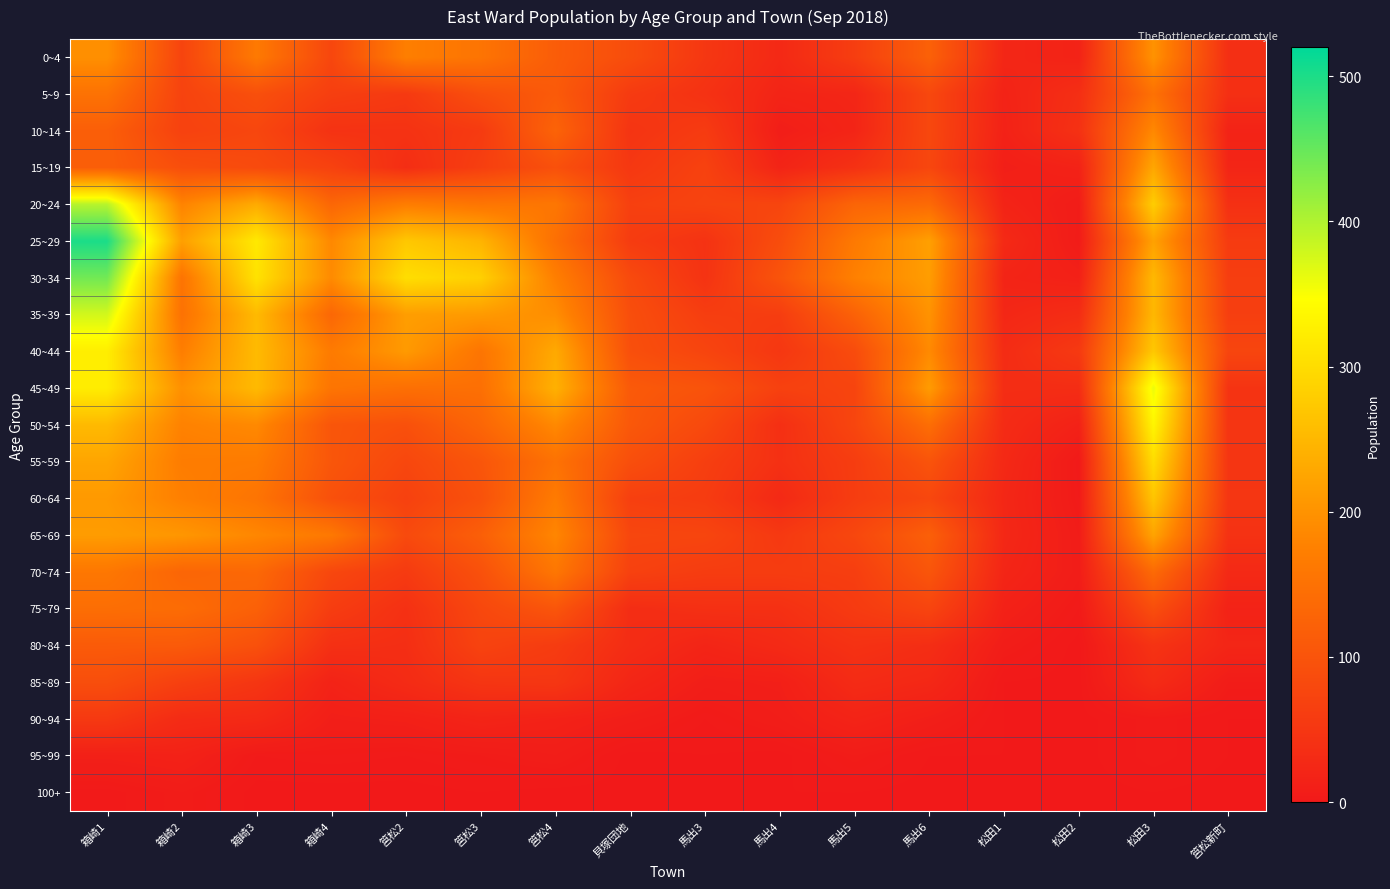

Reading left to right, extract all data points from this chart.

0~4: 箱崎1=196	箱崎2=73	箱崎3=164	箱崎4=77	筥松2=172	筥松3=155	筥松4=115	貝塚団地=88	馬出3=51	馬出4=27	馬出5=62	馬出6=122	松田1=23	松田2=17	松田3=200	筥松新町=37
5~9: 箱崎1=151	箱崎2=71	箱崎3=92	箱崎4=64	筥松2=55	筥松3=92	筥松4=111	貝塚団地=57	馬出3=42	馬出4=19	馬出5=22	馬出6=79	松田1=17	松田2=37	松田3=150	筥松新町=38
10~14: 箱崎1=118	箱崎2=69	箱崎3=77	箱崎4=43	筥松2=43	筥松3=57	筥松4=126	貝塚団地=46	馬出3=58	馬出4=8	馬出5=20	馬出6=79	松田1=15	松田2=41	松田3=186	筥松新町=17
15~19: 箱崎1=118	箱崎2=91	箱崎3=84	箱崎4=69	筥松2=35	筥松3=64	筥松4=94	貝塚団地=52	馬出3=69	馬出4=19	馬出5=41	馬出6=77	松田1=10	松田2=16	松田3=227	筥松新町=21
20~24: 箱崎1=395	箱崎2=179	箱崎3=233	箱崎4=132	筥松2=170	筥松3=157	筥松4=159	貝塚団地=66	馬出3=72	馬出4=75	馬出5=129	馬出6=138	松田1=18	松田2=6	松田3=279	筥松新町=39
25~29: 箱崎1=501	箱崎2=217	箱崎3=317	箱崎4=186	筥松2=272	筥松3=245	筥松4=147	貝塚団地=59	馬出3=43	馬出4=88	馬出5=164	馬出6=218	松田1=28	松田2=5	松田3=220	筥松新町=58
30~34: 箱崎1=442	箱崎2=154	箱崎3=308	箱崎4=189	筥松2=302	筥松3=283	筥松4=172	貝塚団地=83	馬出3=44	馬出4=100	馬出5=175	馬出6=214	松田1=19	松田2=13	松田3=251	筥松新町=62
35~39: 箱崎1=377	箱崎2=151	箱崎3=253	箱崎4=133	筥松2=215	筥松3=210	筥松4=193	貝塚団地=90	馬出3=62	馬出4=61	馬出5=123	馬出6=200	松田1=24	松田2=34	松田3=250	筥松新町=64
40~44: 箱崎1=324	箱崎2=171	箱崎3=254	箱崎4=166	筥松2=210	筥松3=156	筥松4=231	貝塚団地=92	馬出3=74	馬出4=51	馬出5=86	馬出6=188	松田1=32	松田2=55	松田3=272	筥松新町=75
45~49: 箱崎1=322	箱崎2=197	箱崎3=253	箱崎4=156	筥松2=147	筥松3=147	筥松4=241	貝塚団地=110	馬出3=99	馬出4=68	馬出5=73	馬出6=212	松田1=34	松田2=34	松田3=360	筥松新町=45
50~54: 箱崎1=253	箱崎2=177	箱崎3=187	箱崎4=103	筥松2=94	筥松3=131	筥松4=187	貝塚団地=107	馬出3=82	馬出4=38	馬出5=76	馬出6=144	松田1=31	松田2=15	松田3=334	筥松新町=47
55~59: 箱崎1=225	箱崎2=169	箱崎3=167	箱崎4=104	筥松2=78	筥松3=103	筥松4=151	貝塚団地=91	馬出3=64	馬出4=40	馬出5=61	馬出6=100	松田1=27	松田2=2	松田3=300	筥松新町=48
60~64: 箱崎1=209	箱崎2=174	箱崎3=155	箱崎4=94	筥松2=68	筥松3=96	筥松4=166	貝塚団地=65	馬出3=59	馬出4=28	馬出5=61	馬出6=78	松田1=24	松田2=3	松田3=268	筥松新町=49
65~69: 箱崎1=213	箱崎2=205	箱崎3=184	箱崎4=162	筥松2=83	筥松3=119	筥松4=183	貝塚団地=77	馬出3=75	馬出4=54	馬出5=78	馬出6=120	松田1=25	松田2=6	松田3=223	筥松新町=42
70~74: 箱崎1=160	箱崎2=130	箱崎3=135	箱崎4=78	筥松2=57	筥松3=95	筥松4=159	貝塚団地=68	馬出3=60	馬出4=60	馬出5=63	馬出6=103	松田1=21	松田2=7	松田3=138	筥松新町=28
75~79: 箱崎1=144	箱崎2=141	箱崎3=122	箱崎4=61	筥松2=40	筥松3=79	筥松4=103	貝塚団地=34	馬出3=39	馬出4=39	馬出5=57	馬出6=74	松田1=14	松田2=3	松田3=90	筥松新町=16
80~84: 箱崎1=112	箱崎2=111	箱崎3=95	箱崎4=39	筥松2=36	筥松3=71	筥松4=59	貝塚団地=33	馬出3=20	馬出4=29	馬出5=42	馬出6=35	松田1=7	松田2=0	松田3=44	筥松新町=22
85~89: 箱崎1=90	箱崎2=66	箱崎3=49	箱崎4=17	筥松2=31	筥松3=48	筥松4=50	貝塚団地=22	馬出3=9	馬出4=11	馬出5=31	馬出6=25	松田1=1	松田2=0	松田3=31	筥松新町=6
90~94: 箱崎1=54	箱崎2=31	箱崎3=28	箱崎4=10	筥松2=12	筥松3=19	筥松4=15	貝塚団地=9	馬出3=3	馬出4=8	馬出5=18	馬出6=10	松田1=1	松田2=0	松田3=4	筥松新町=1
95~99: 箱崎1=12	箱崎2=15	箱崎3=3	箱崎4=4	筥松2=3	筥松3=5	筥松4=8	貝塚団地=0	馬出3=1	馬出4=0	馬出5=6	馬出6=1	松田1=1	松田2=0	松田3=4	筥松新町=1
100+: 箱崎1=2	箱崎2=6	箱崎3=0	箱崎4=0	筥松2=0	筥松3=1	筥松4=0	貝塚団地=0	馬出3=0	馬出4=1	馬出5=1	馬出6=0	松田1=0	松田2=0	松田3=1	筥松新町=0